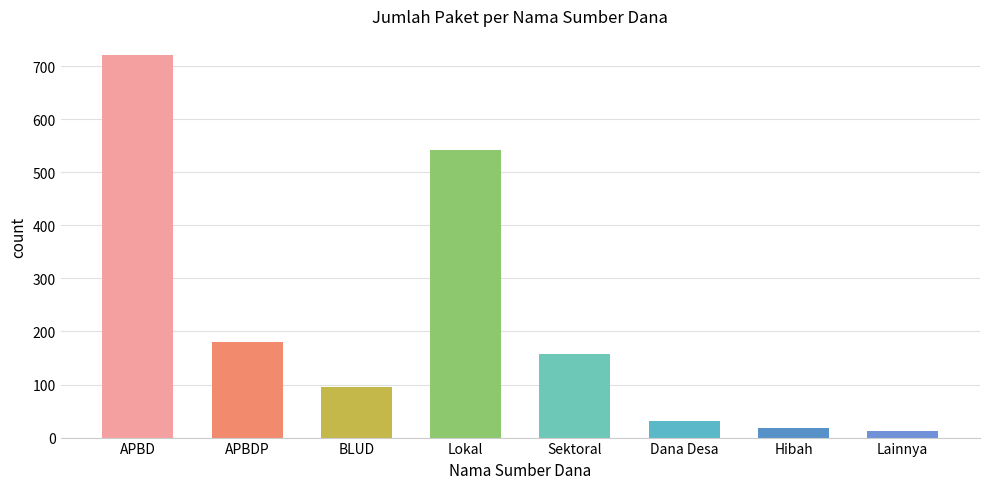

The value at Lokal is 542. True or false?

True